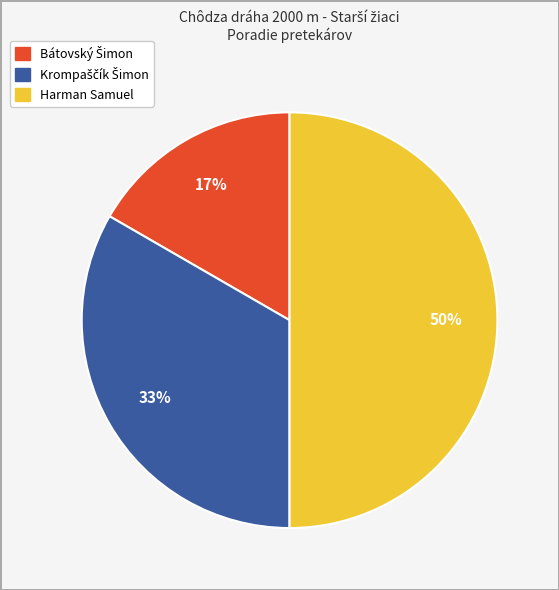

To the nearest percent, what is the difference between the largest and smallest slice percentages?

33%